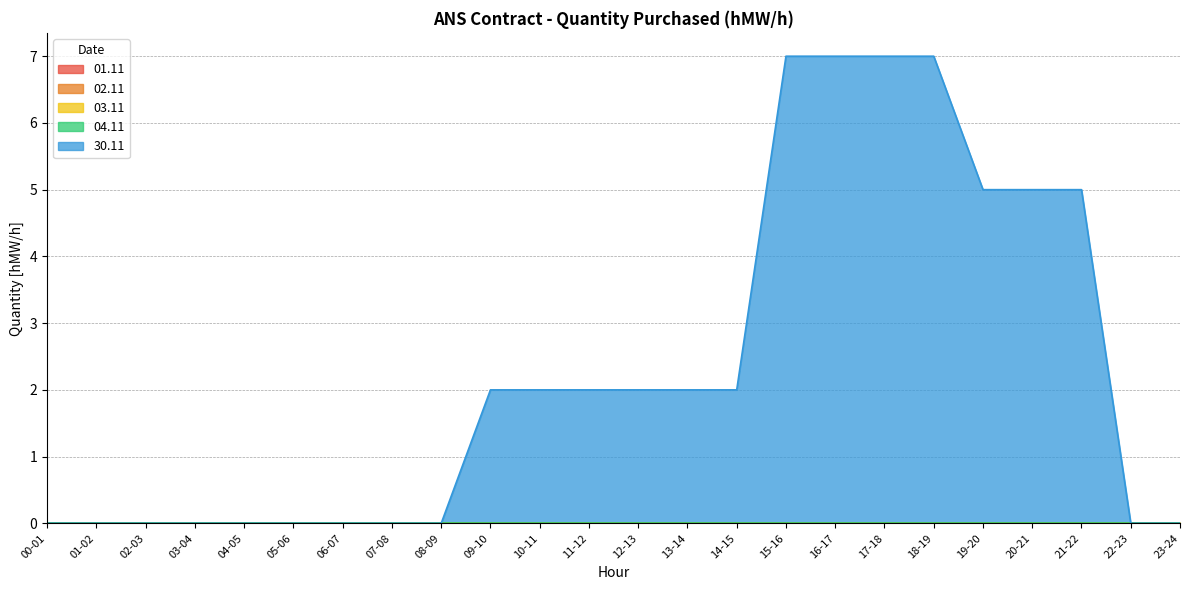

At 07-08, list the series in order from smallest to largest.

01.11, 02.11, 03.11, 04.11, 30.11